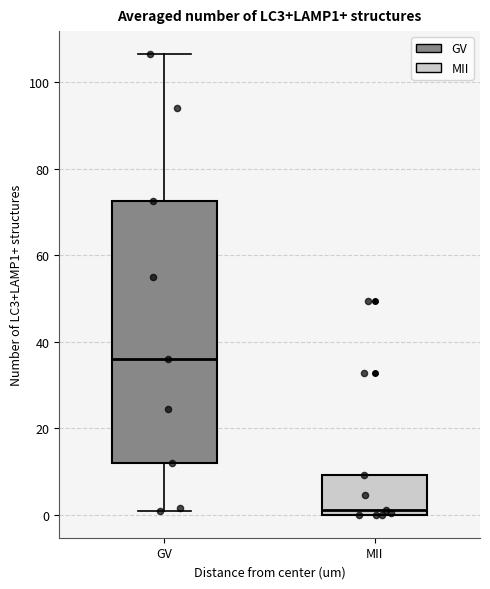

Comparing the boxes themselves (not the whiskers), which one is the tallest?

GV